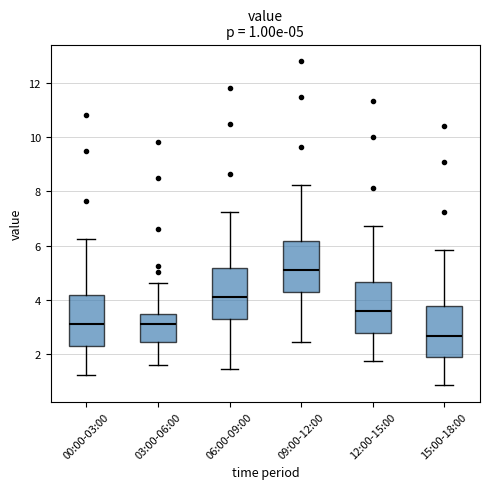

Which box's median line is the lowest?

15:00-18:00